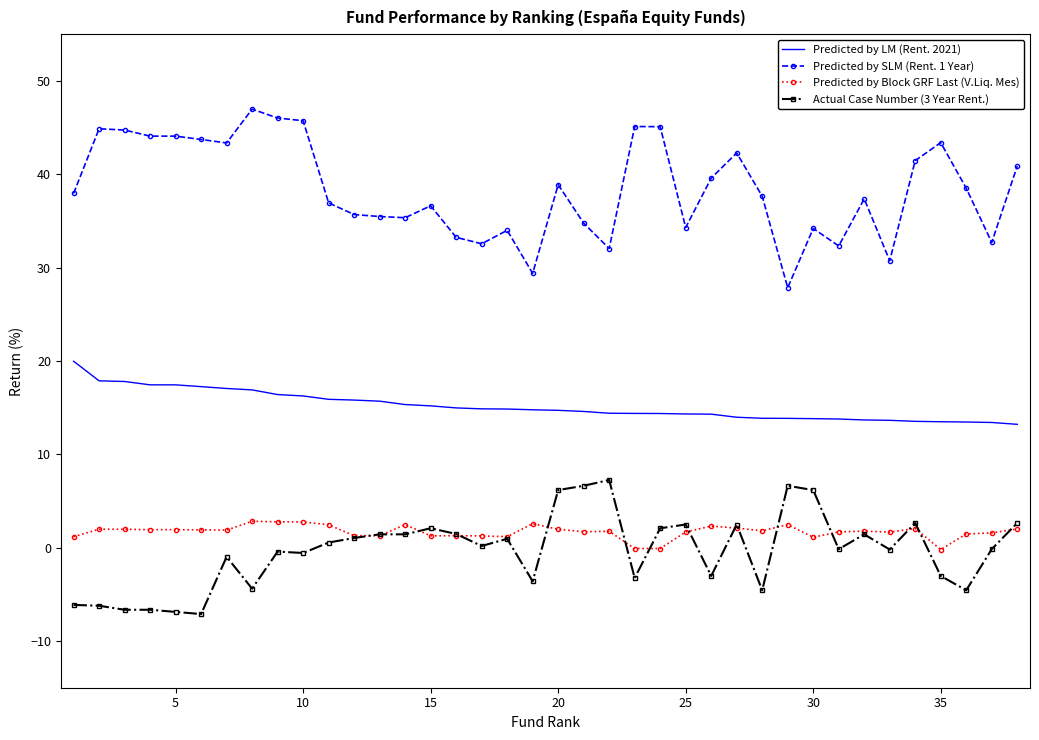

Which series has the widest spread of values?

Predicted by SLM (Rent. 1 Year)